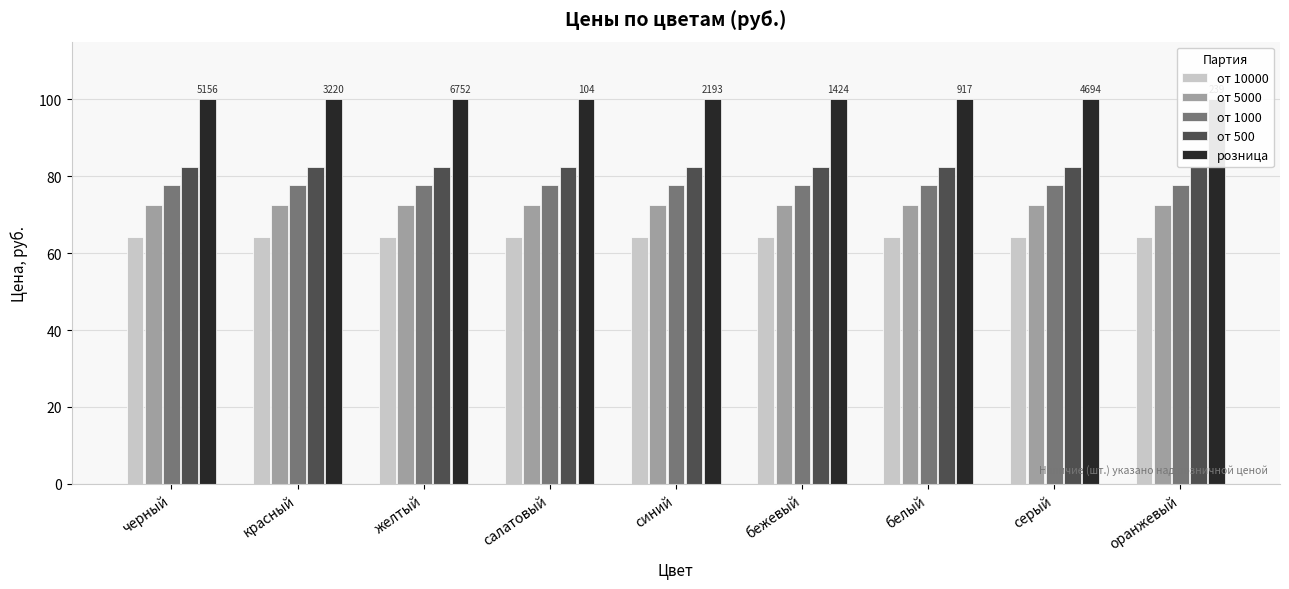

Which series changed the most between черный and красный?

от 10000